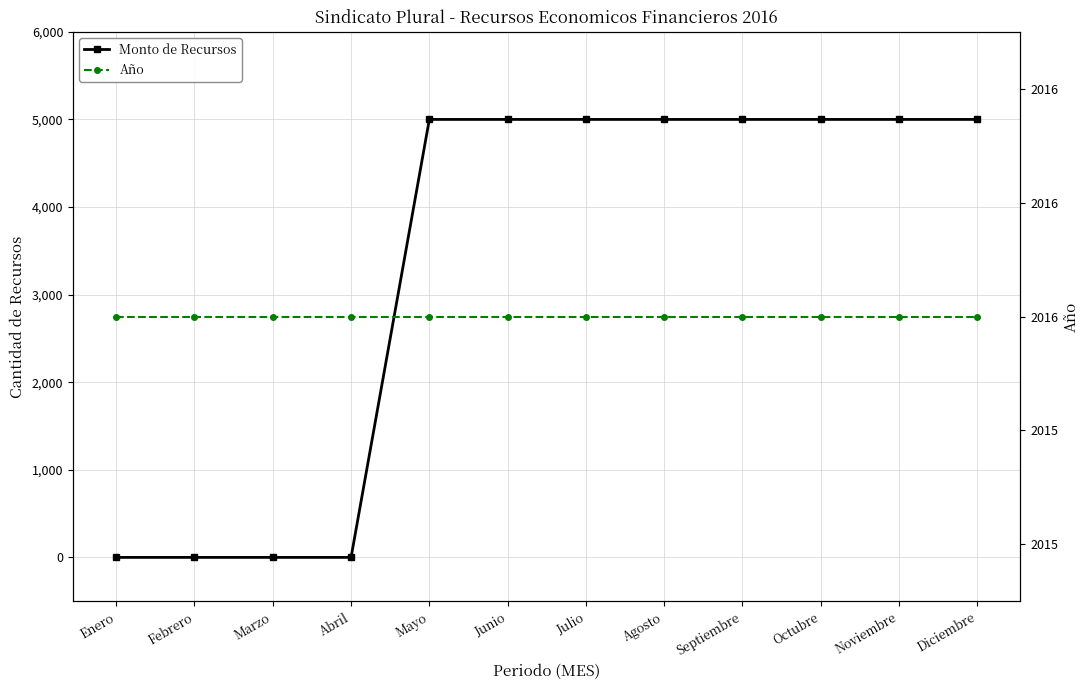

Between Junio and Agosto, which is larger?

Junio